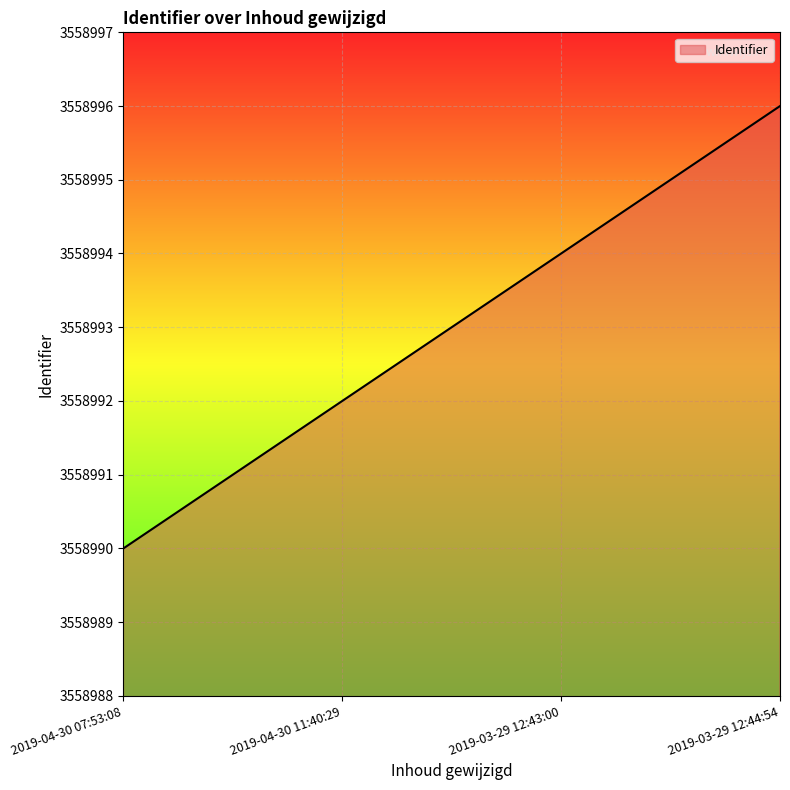

How many series are shown in this chart?

1